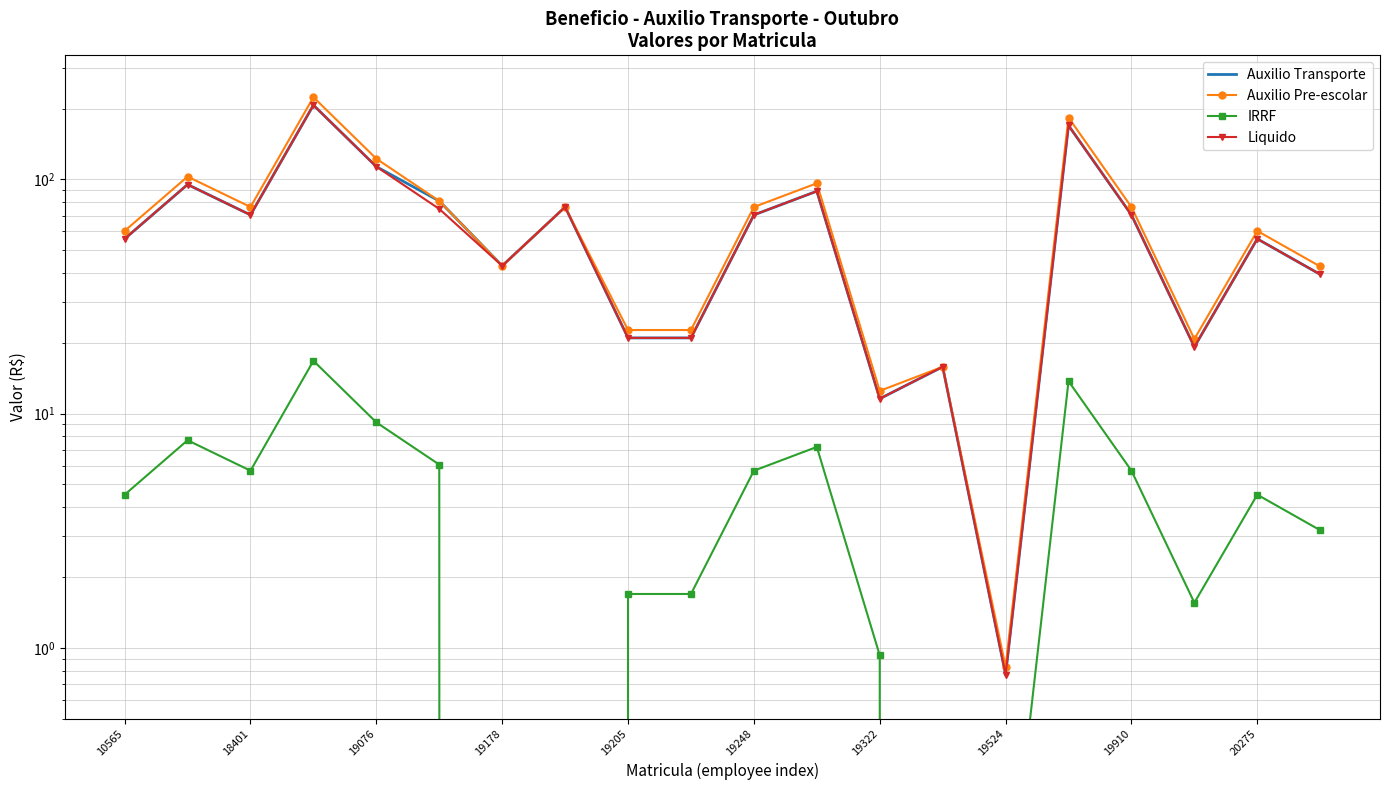

What is the average value of the Auxilio Transporte series?

66.3